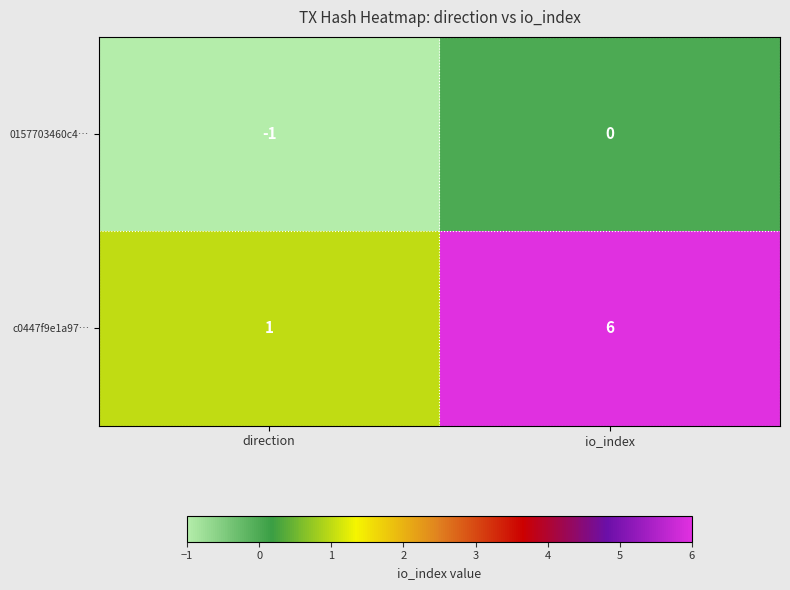

Which category has the lowest value across all series?

direction